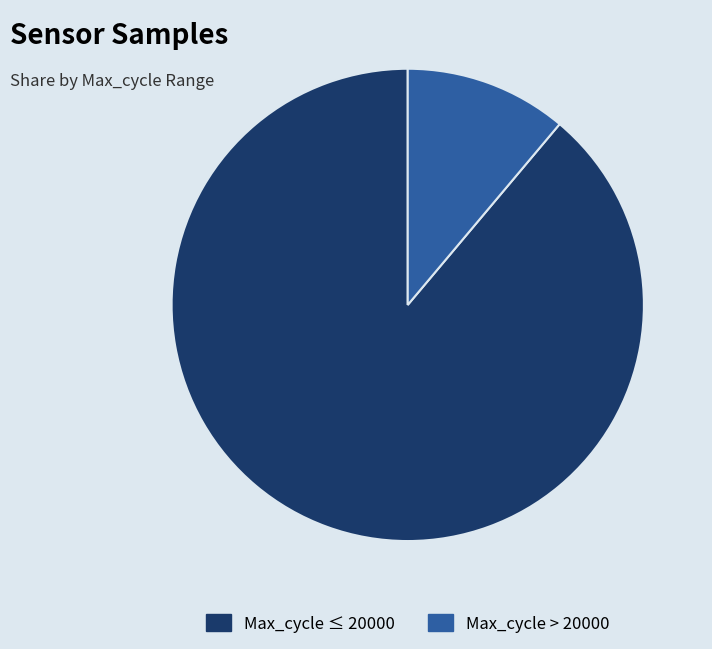

Is there a majority slice in this chart?

Yes